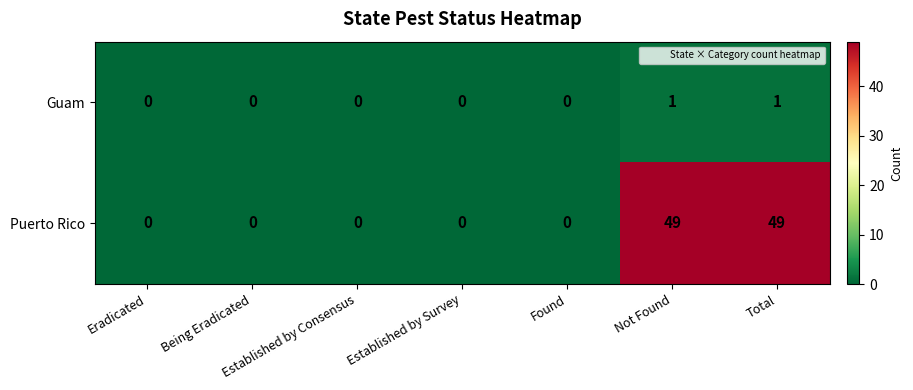

What is the maximum value shown in the chart?

49